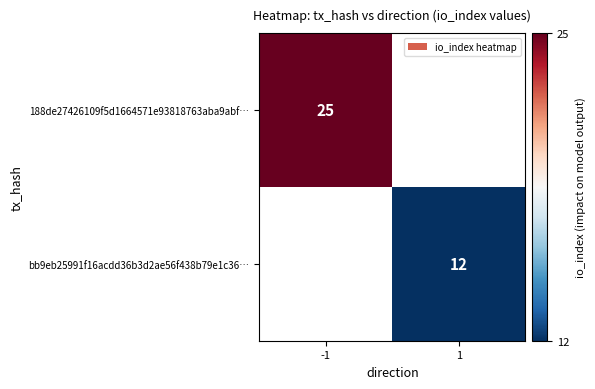

What is the smallest value displayed?

12.0